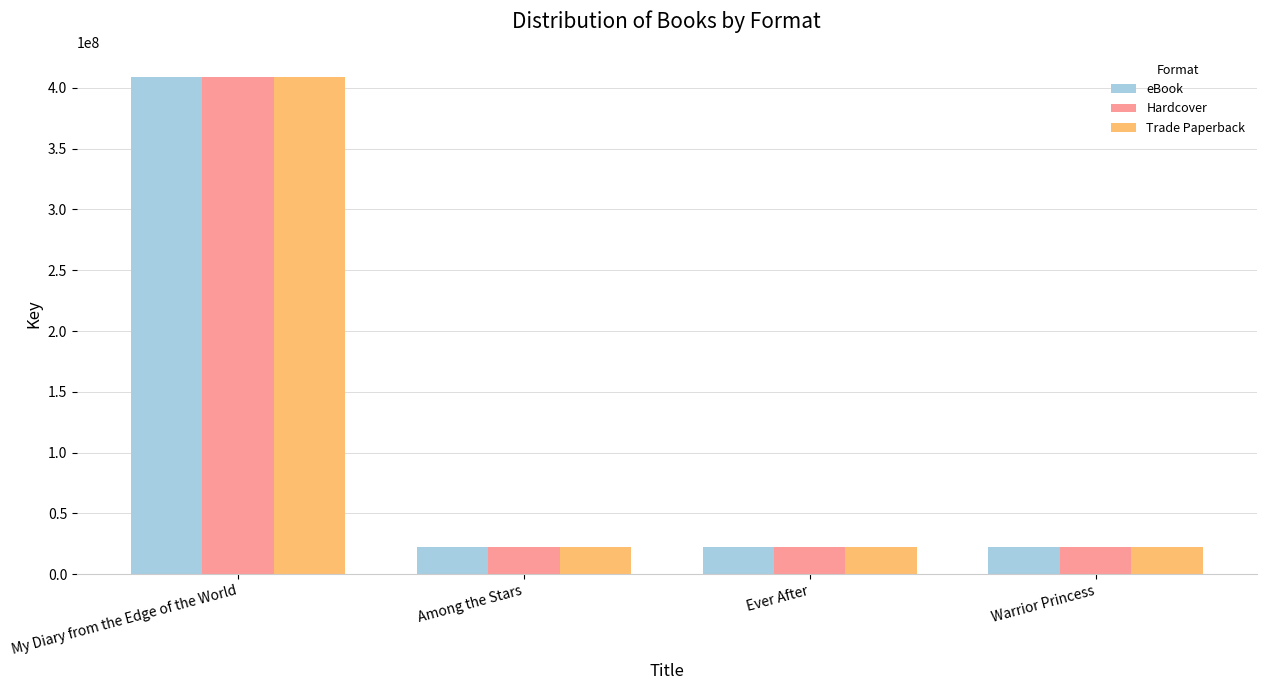

What position from the left is Ever After?

3